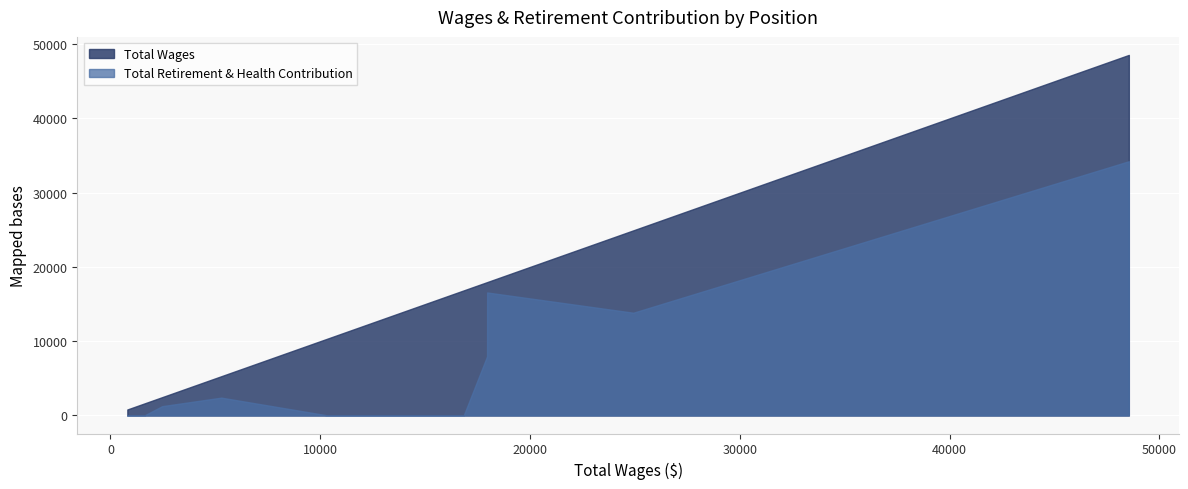

Rank the series by their average value, from lowest to highest.

Total Retirement & Health Contribution, Total Wages